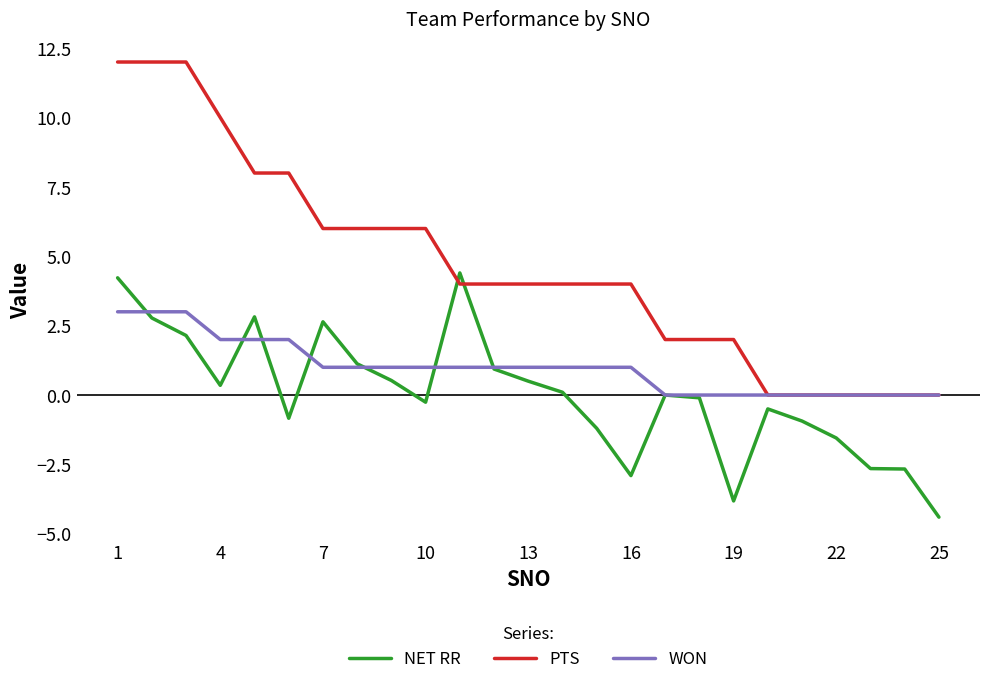

Which series has the largest range (max minus min)?

PTS